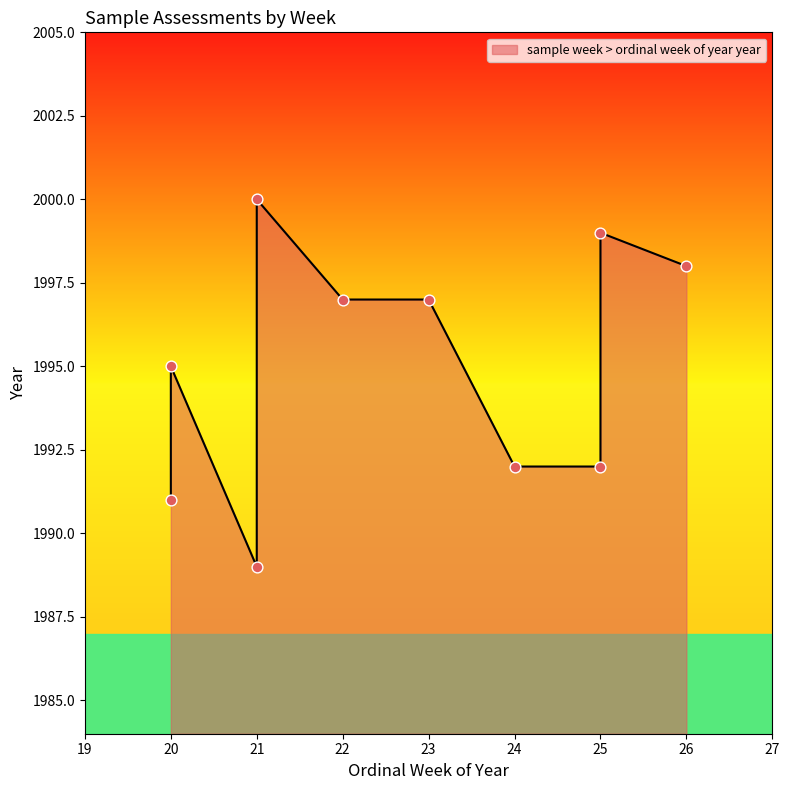

What is the change in value from 21 to 25?

-1